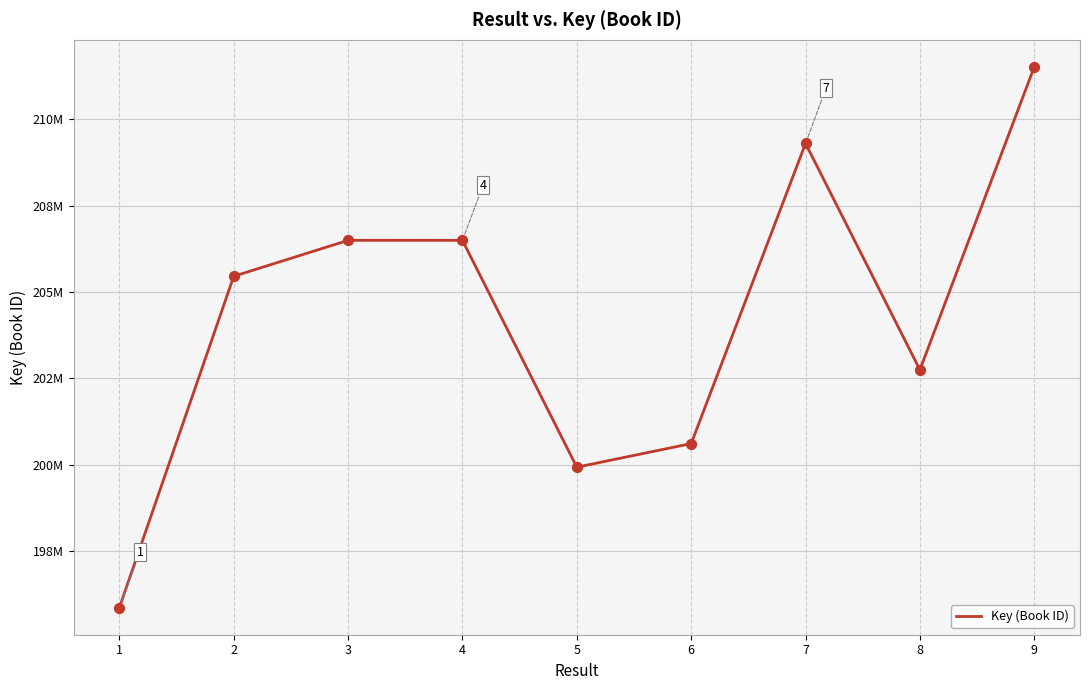

What is the change in value from 5 to 6?

+682887